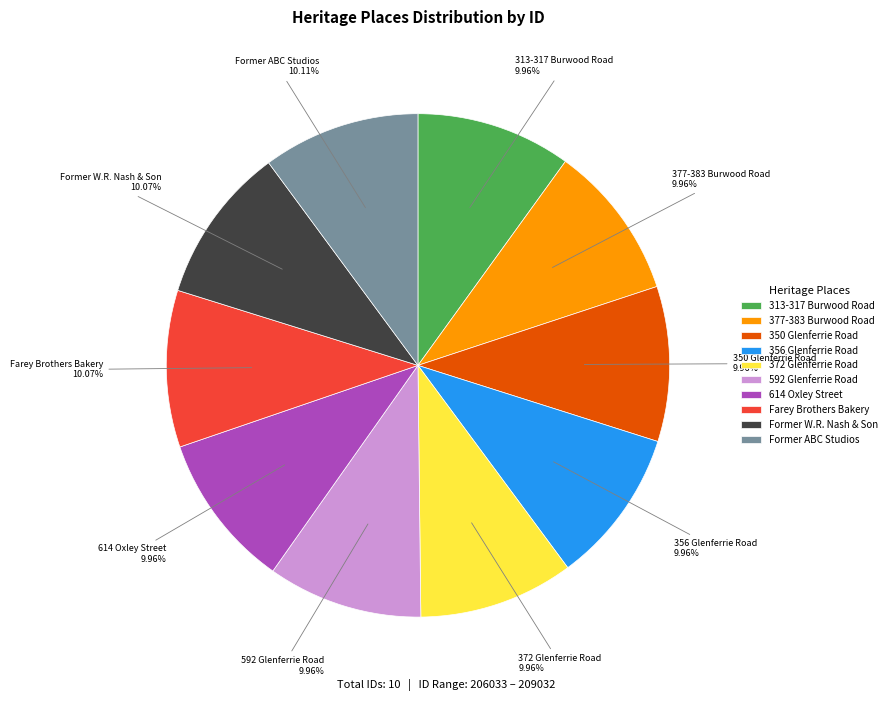

True or false: 372 Glenferrie Road accounts for 10% of the total.

True